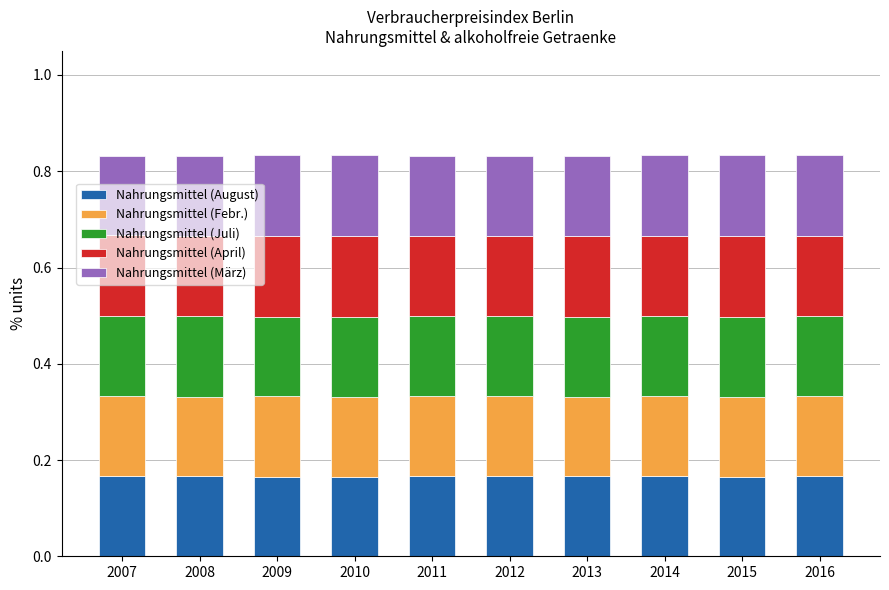

What is the total value across all series at 2014?

0.8